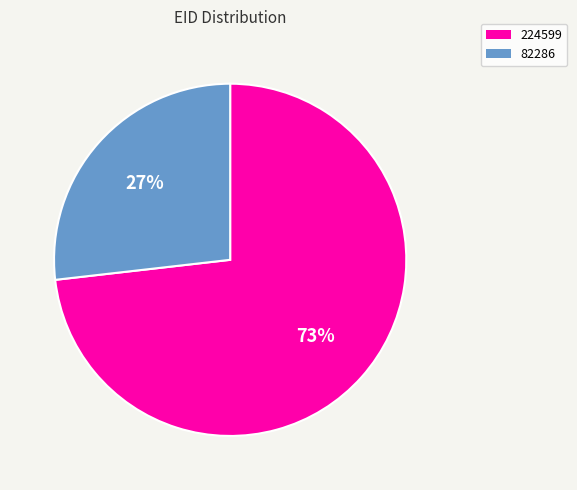

To the nearest percent, what percentage of the pie is 82286?

27%